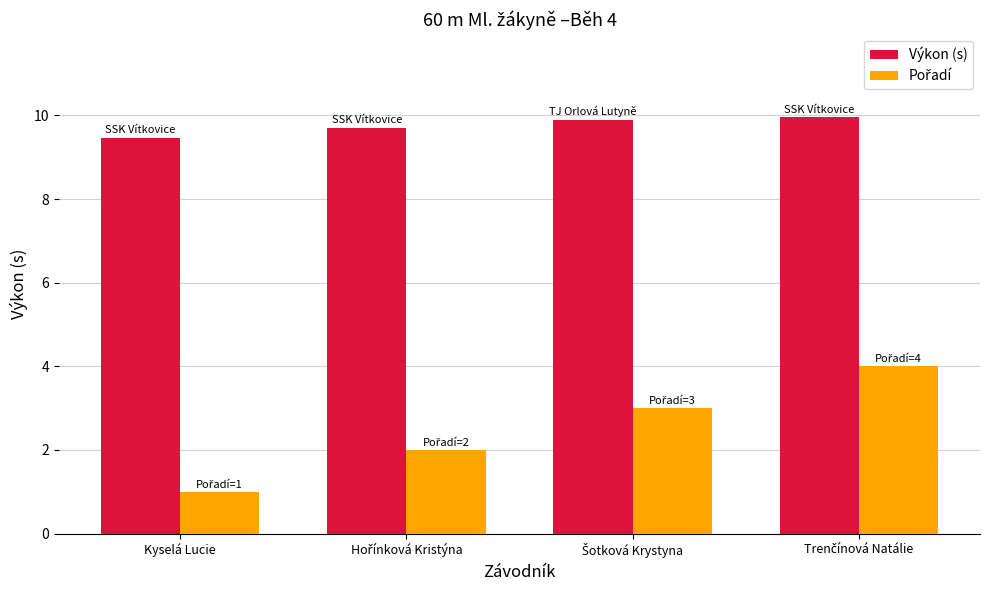

What is the value of the Výkon (s) bar at the 2nd from the left?

9.7